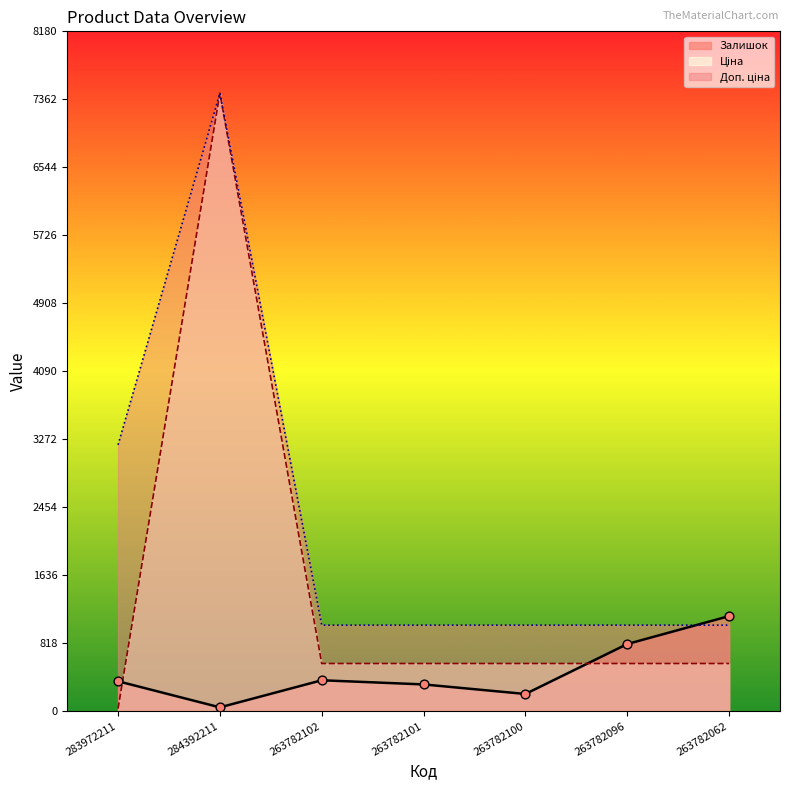

At how many categories does at least one series exceed 5924?

1